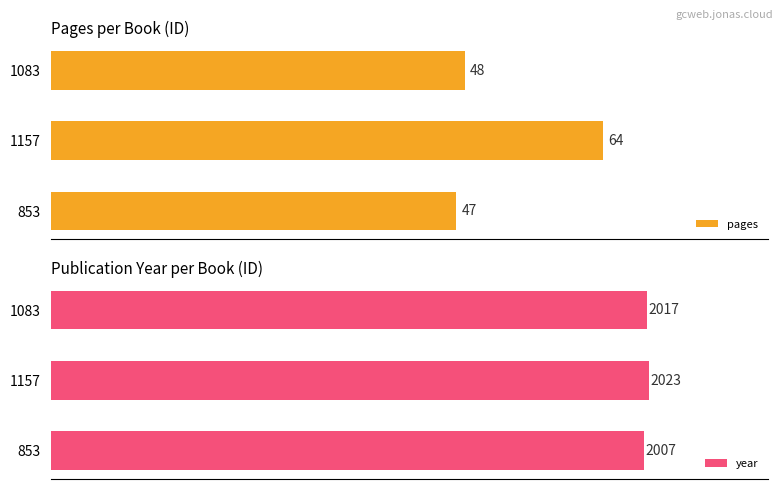

Between 1157 and 1083, which series saw the biggest shift?

pages